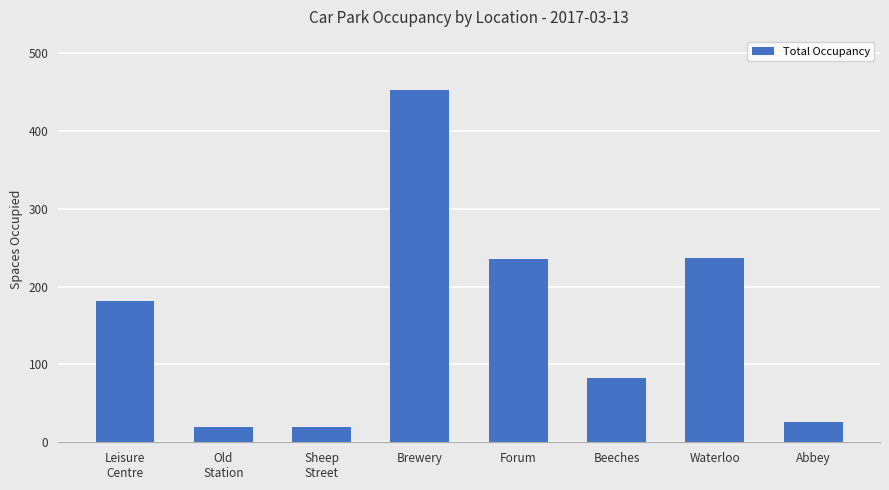

What is the sum of the values at Waterloo and Old
Station?

257